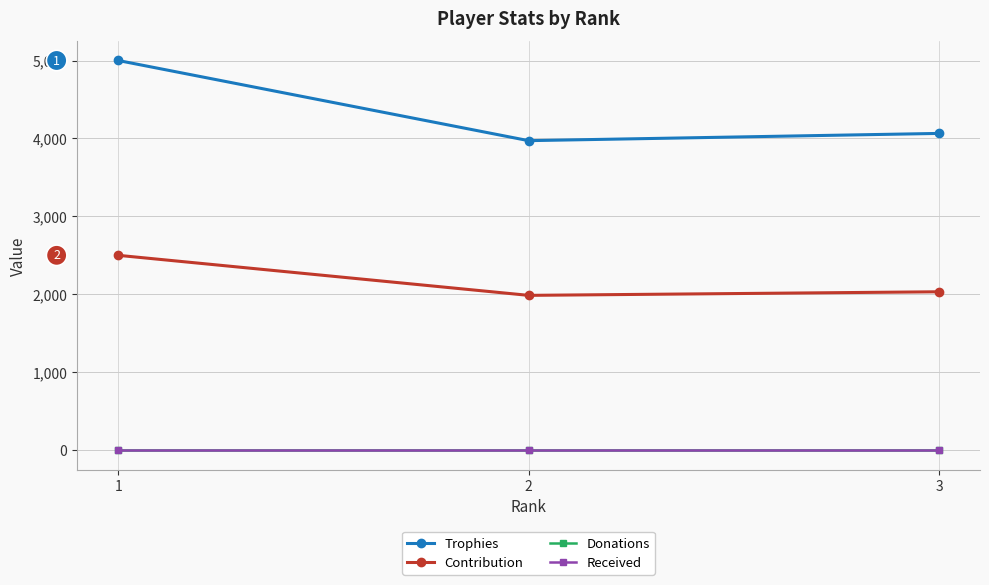

Is this an area chart (filled region under the line)?

No